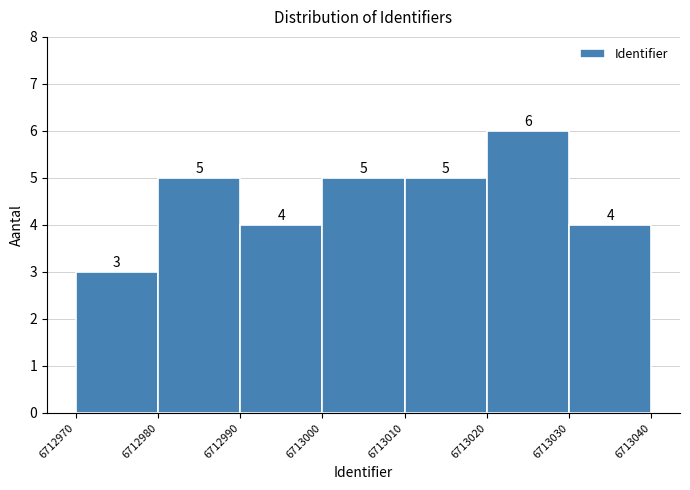

Reading left to right, transcribe this chart: for each bar, give the range it covers on the x-axis and its height.

6712970 to 6712980: 3
6712980 to 6712990: 5
6712990 to 6713000: 4
6713000 to 6713010: 5
6713010 to 6713020: 5
6713020 to 6713030: 6
6713030 to 6713040: 4